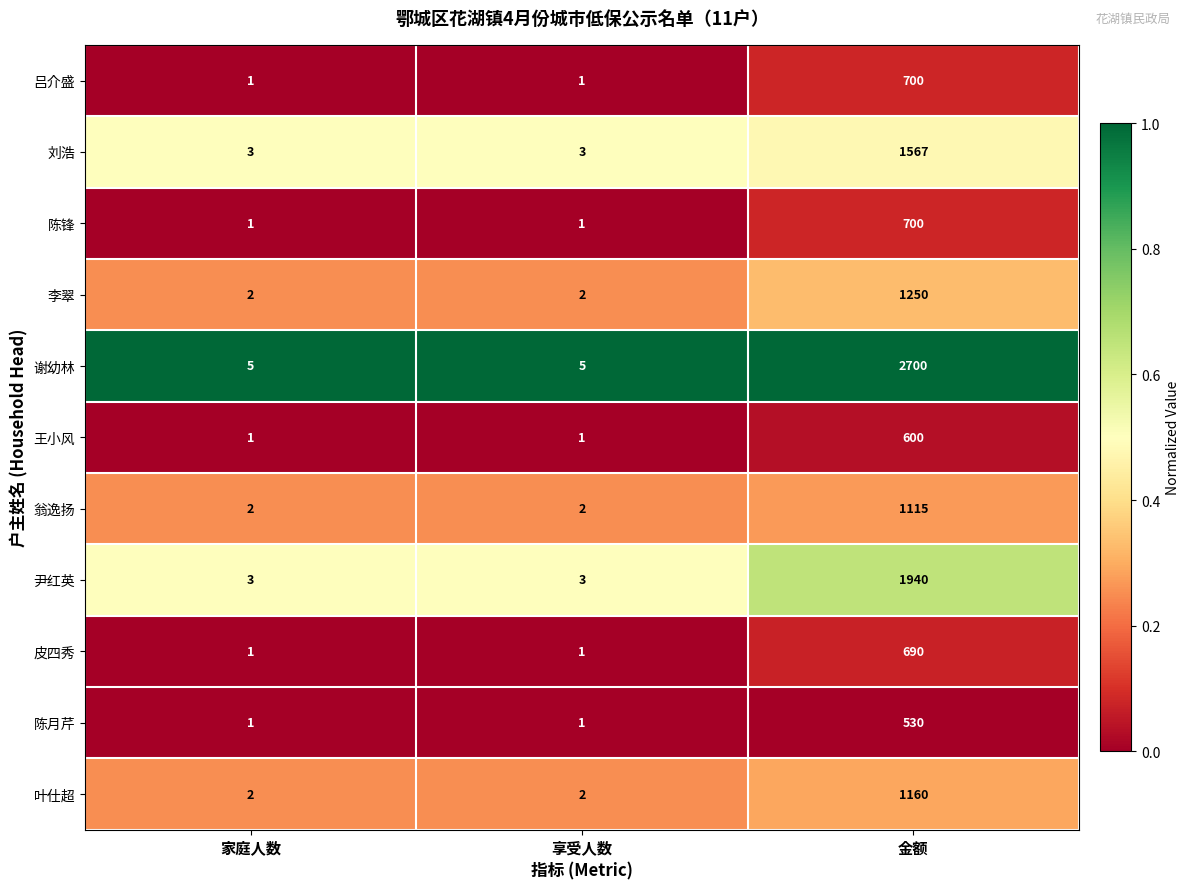

Is it true that 吕介盛 equals 2 at 享受人数?

False